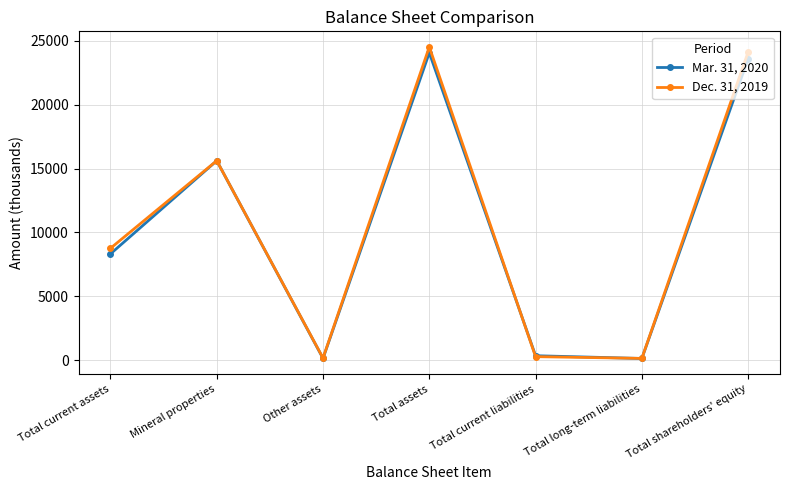

Which label corresponds to the largest value in the chart?

Total assets